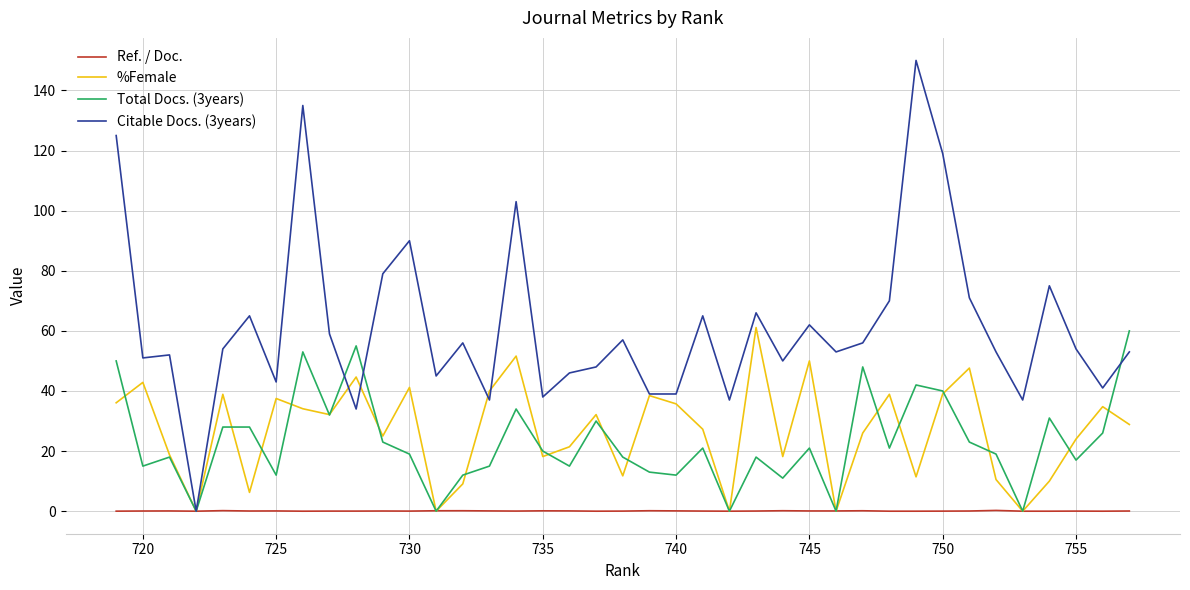

The Ref. / Doc. series shows 0.0 at 23. True or false?

False